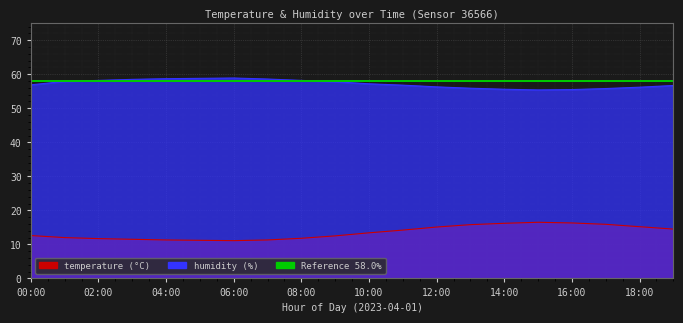

What is the sum of all humidity values?

1143.9